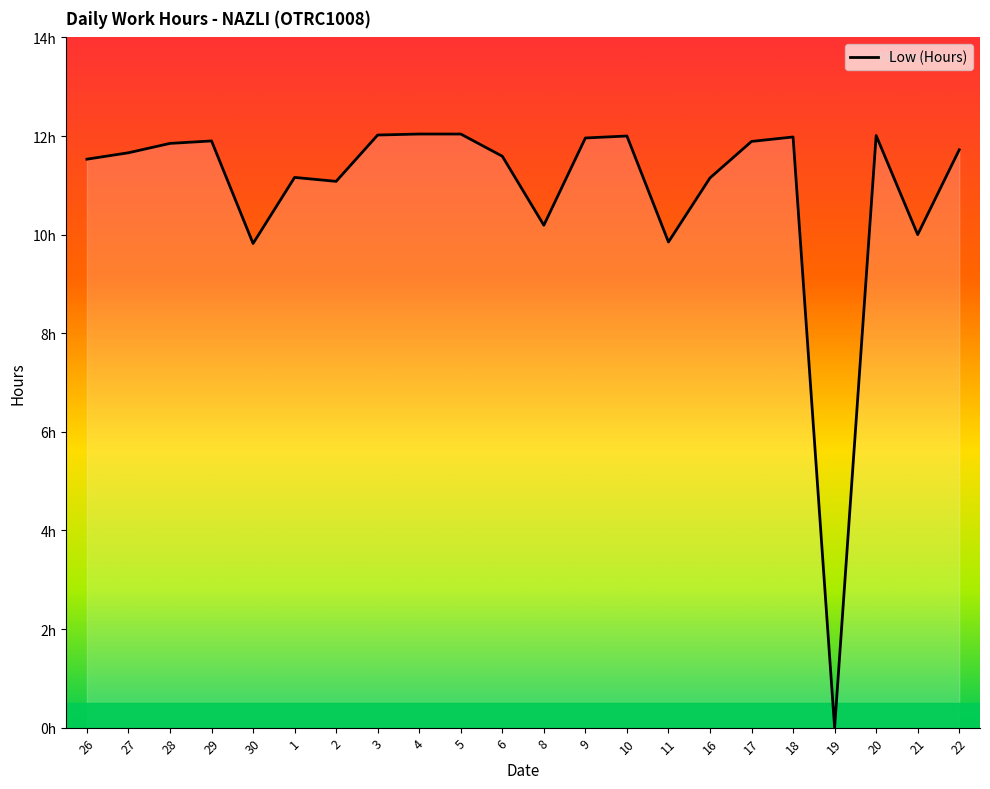

Does the chart display data point markers on the line(s)?

No